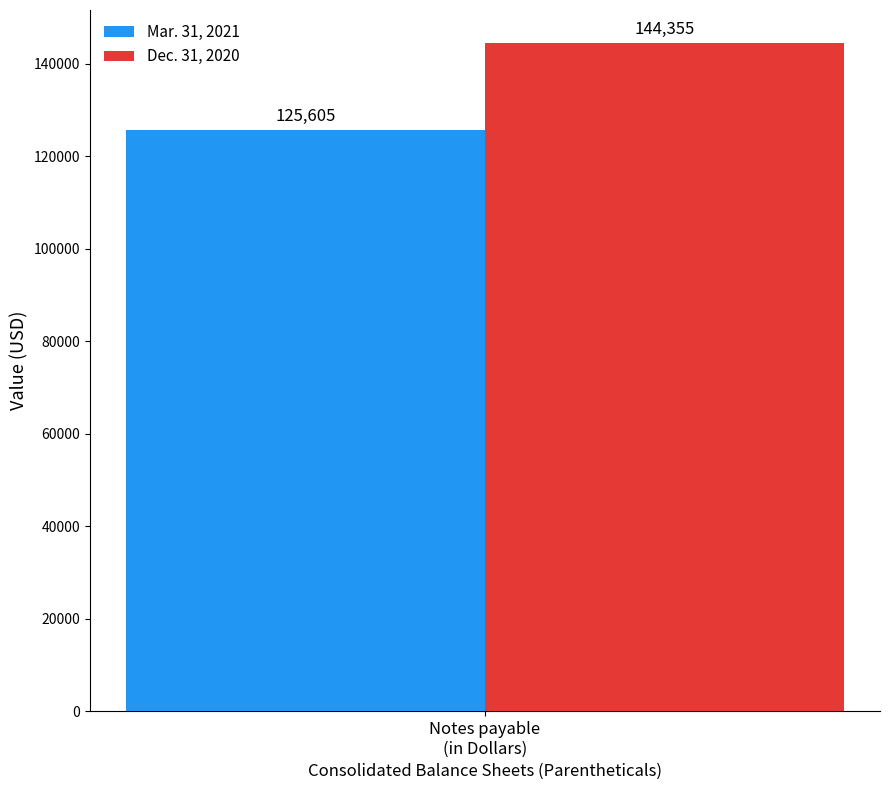

Reading left to right, list all the values displayed in this chart.

Mar. 31, 2021: 125605
Dec. 31, 2020: 144355